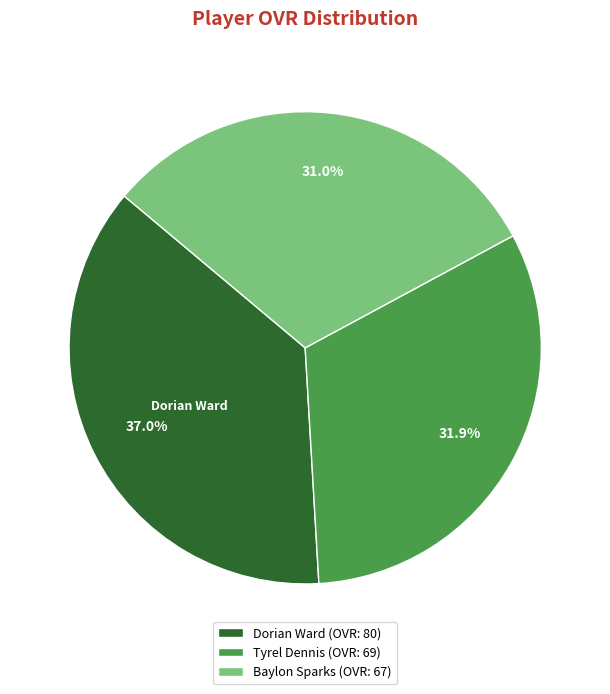

What percentage is the Baylon Sparks slice, to the nearest percent?

31%